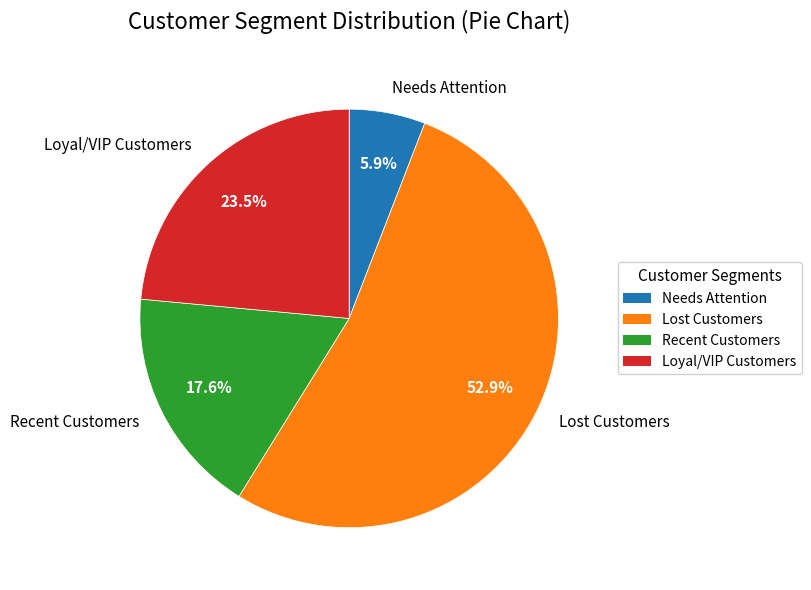

How many segments does this pie chart have?

4